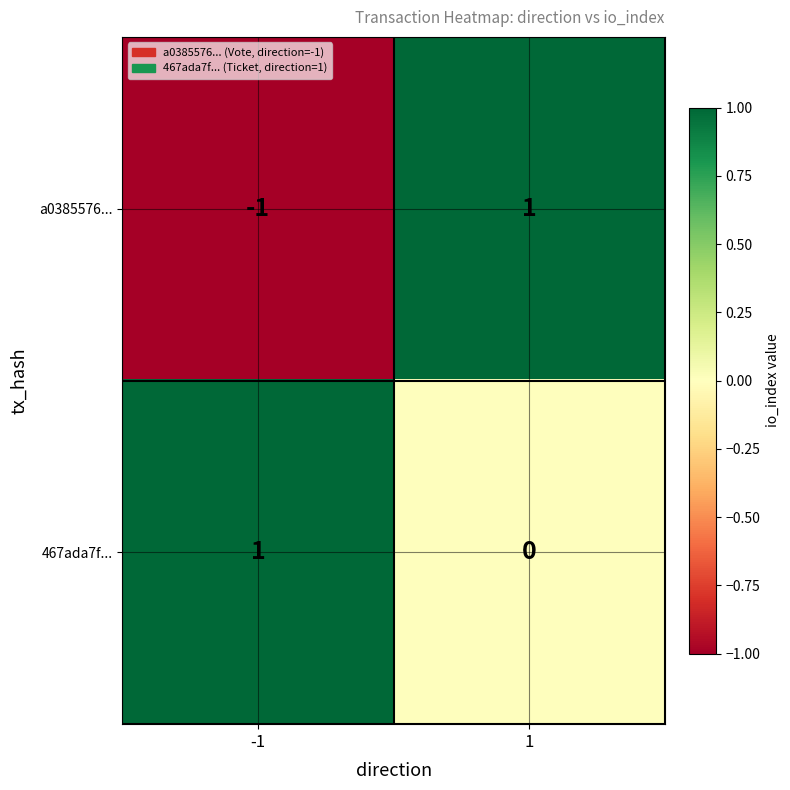

True or false: 467ada7f... has a value of -1 at 1.

False